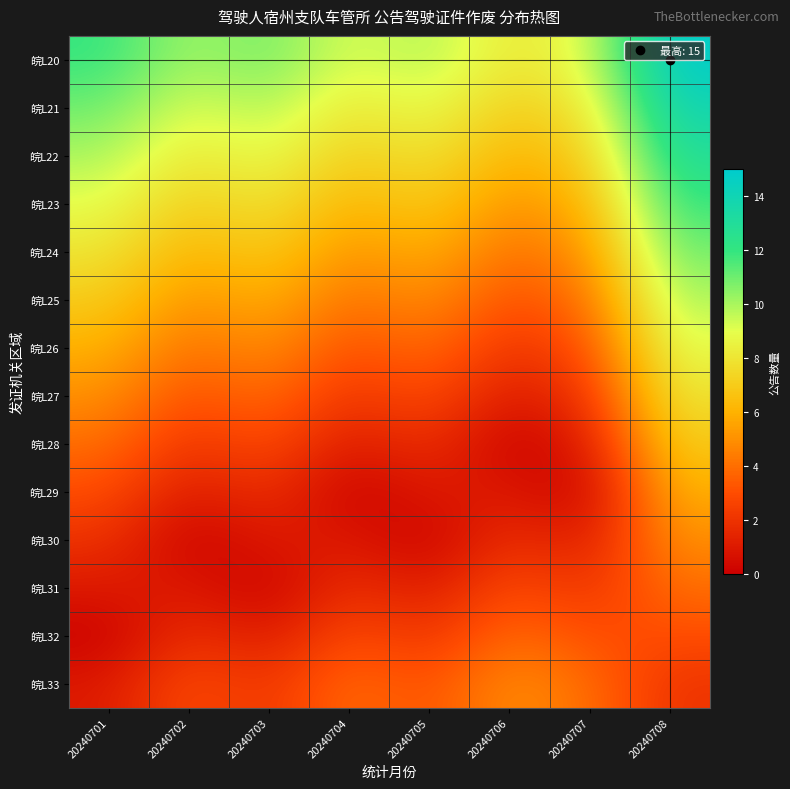

Reading left to right, what are all the values shown in this chart?

皖L20: 20240701=12	20240702=10	20240703=11	20240704=9	20240705=10	20240706=8	20240707=9	20240708=15
皖L21: 20240701=11	20240702=9	20240703=10	20240704=8	20240705=9	20240706=7	20240707=8	20240708=14
皖L22: 20240701=10	20240702=8	20240703=9	20240704=7	20240705=8	20240706=6	20240707=7	20240708=13
皖L23: 20240701=9	20240702=7	20240703=8	20240704=6	20240705=7	20240706=5	20240707=6	20240708=12
皖L24: 20240701=8	20240702=6	20240703=7	20240704=5	20240705=6	20240706=4	20240707=5	20240708=11
皖L25: 20240701=7	20240702=5	20240703=6	20240704=4	20240705=5	20240706=3	20240707=4	20240708=10
皖L26: 20240701=6	20240702=4	20240703=5	20240704=3	20240705=4	20240706=2	20240707=3	20240708=9
皖L27: 20240701=5	20240702=3	20240703=4	20240704=2	20240705=3	20240706=1	20240707=2	20240708=8
皖L28: 20240701=4	20240702=2	20240703=3	20240704=1	20240705=2	20240706=0	20240707=1	20240708=7
皖L29: 20240701=3	20240702=1	20240703=2	20240704=0	20240705=1	20240706=1	20240707=0	20240708=6
皖L30: 20240701=2	20240702=0	20240703=1	20240704=1	20240705=0	20240706=2	20240707=1	20240708=5
皖L31: 20240701=1	20240702=1	20240703=0	20240704=2	20240705=1	20240706=3	20240707=2	20240708=4
皖L32: 20240701=0	20240702=2	20240703=1	20240704=3	20240705=2	20240706=4	20240707=3	20240708=3
皖L33: 20240701=1	20240702=3	20240703=2	20240704=4	20240705=3	20240706=5	20240707=4	20240708=2